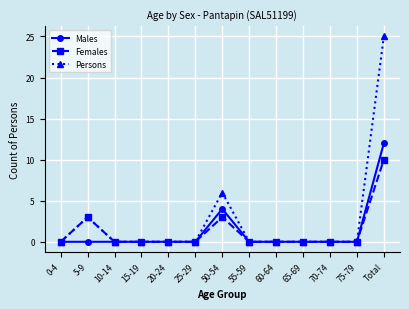

What is the label of the 7th point from the right?

50-54